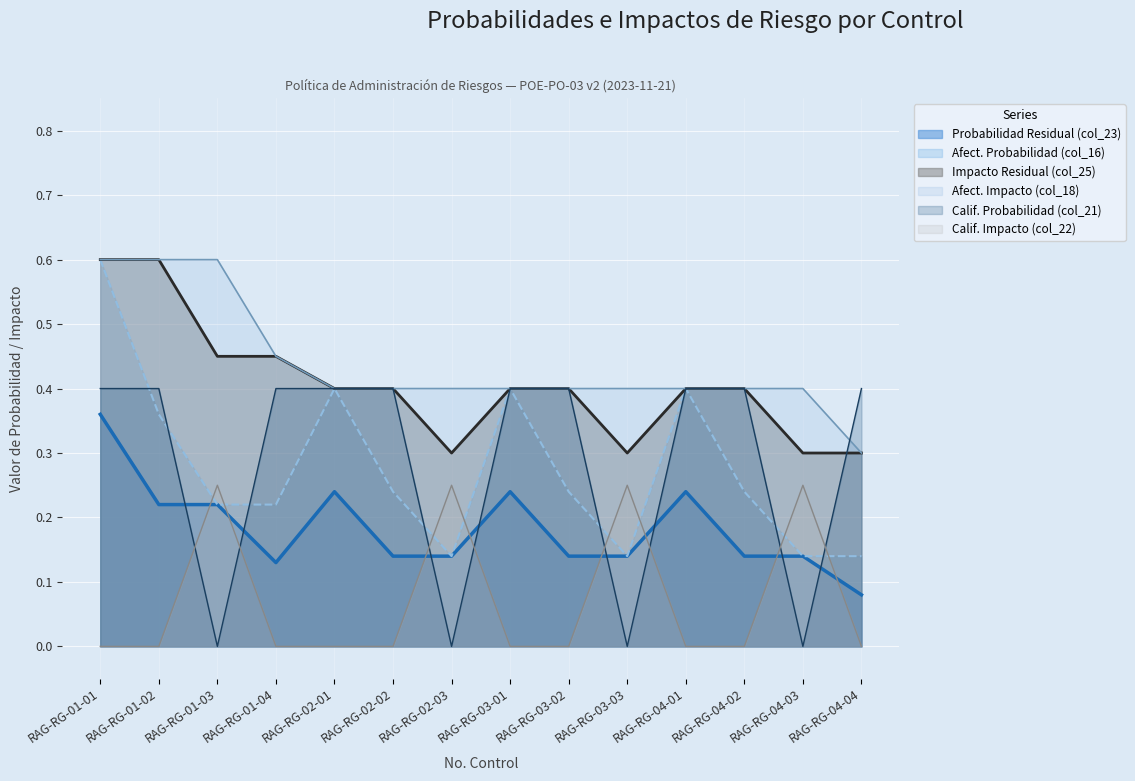

What is the total value across all series at RAG-RG-02-02?

1.6